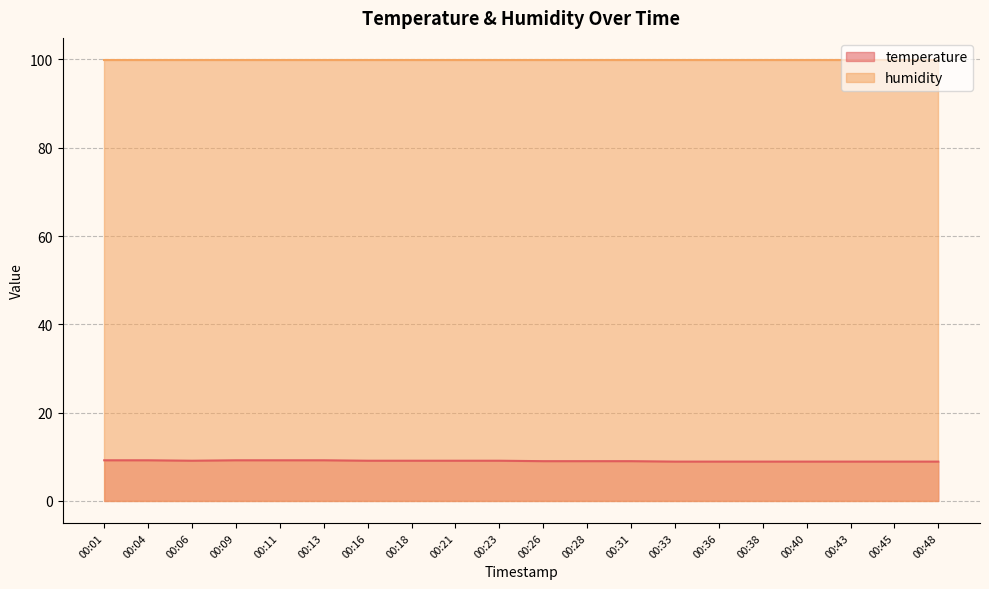

How many values exceed 9?

10